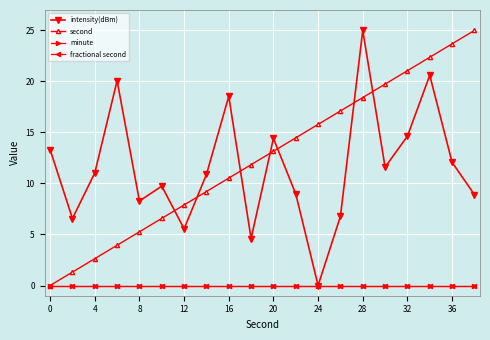

Is this an area chart (filled region under the line)?

No